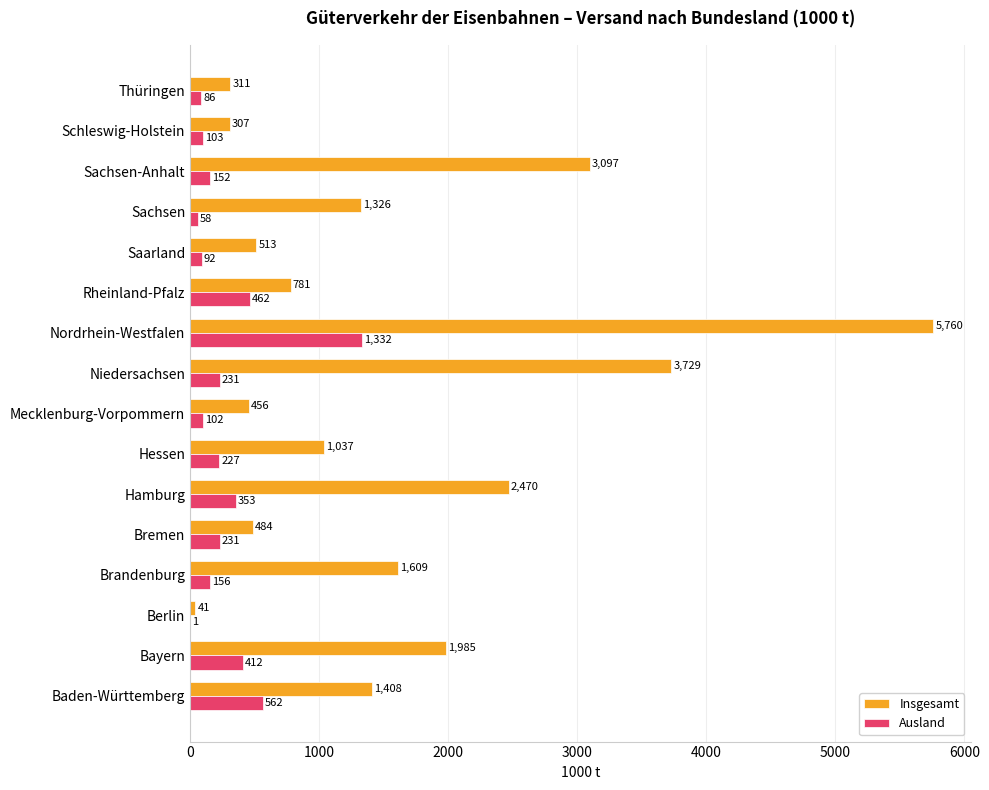

Which series has the largest range (max minus min)?

Insgesamt